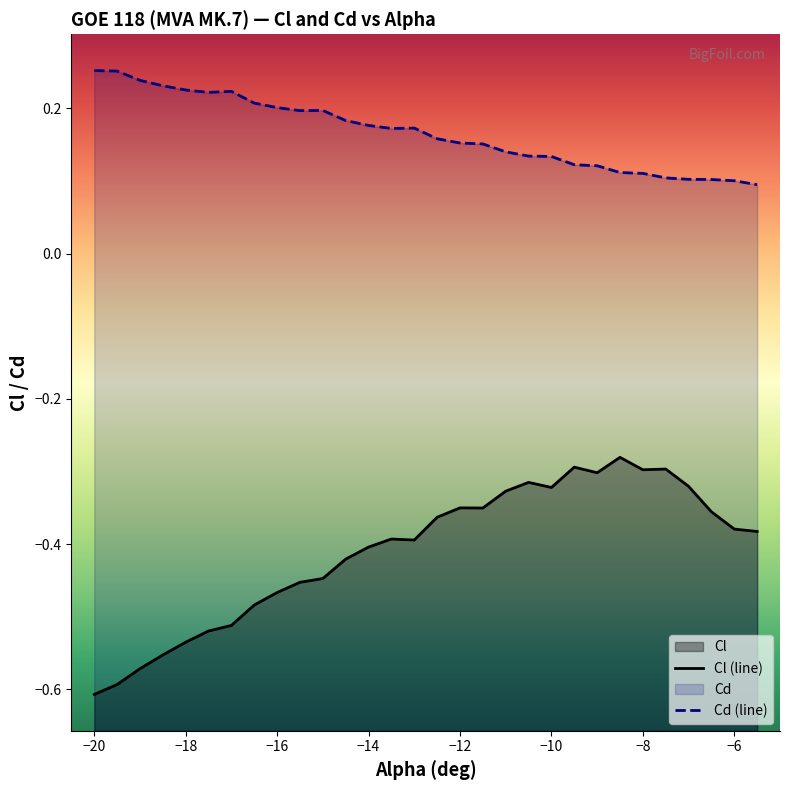

List the series in order of their peak value, lowest first.

Cl (line), Cd (line)